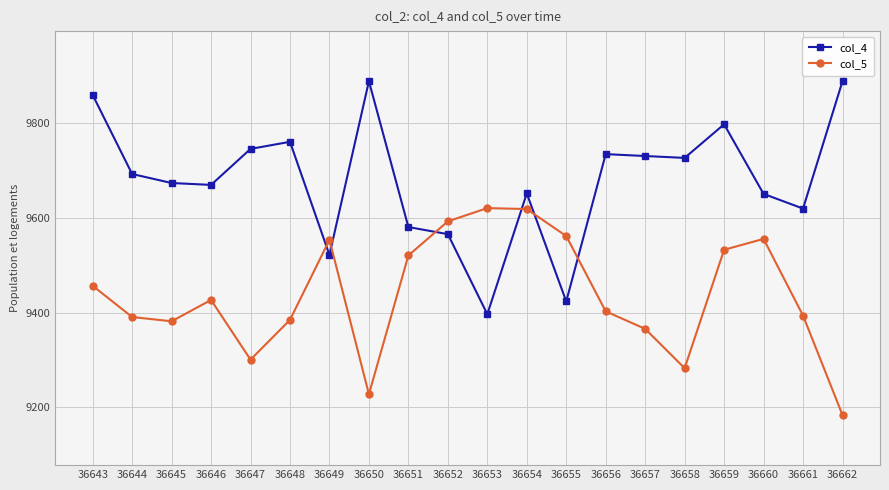

At 36658, list the series in order from largest to smallest.

col_4, col_5